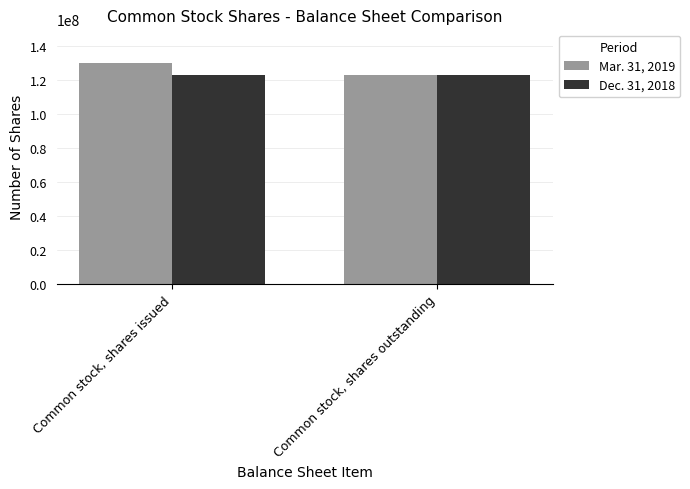

At which category is the sum across all series the highest?

Common stock, shares issued